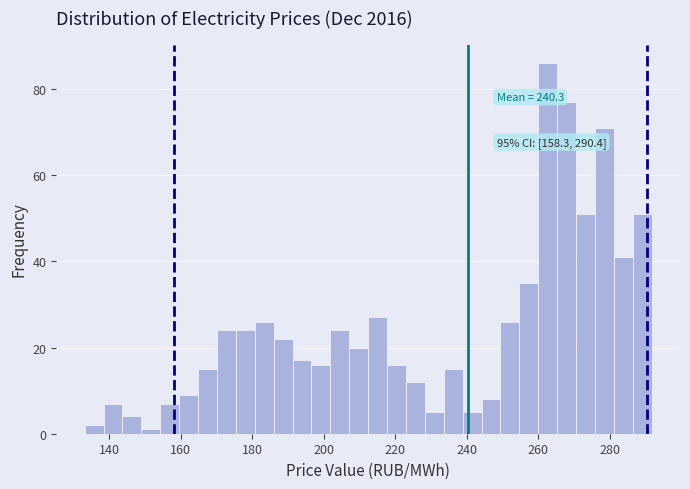

Read against the x-axis, roughly where is the centre of the tallest bar?

262